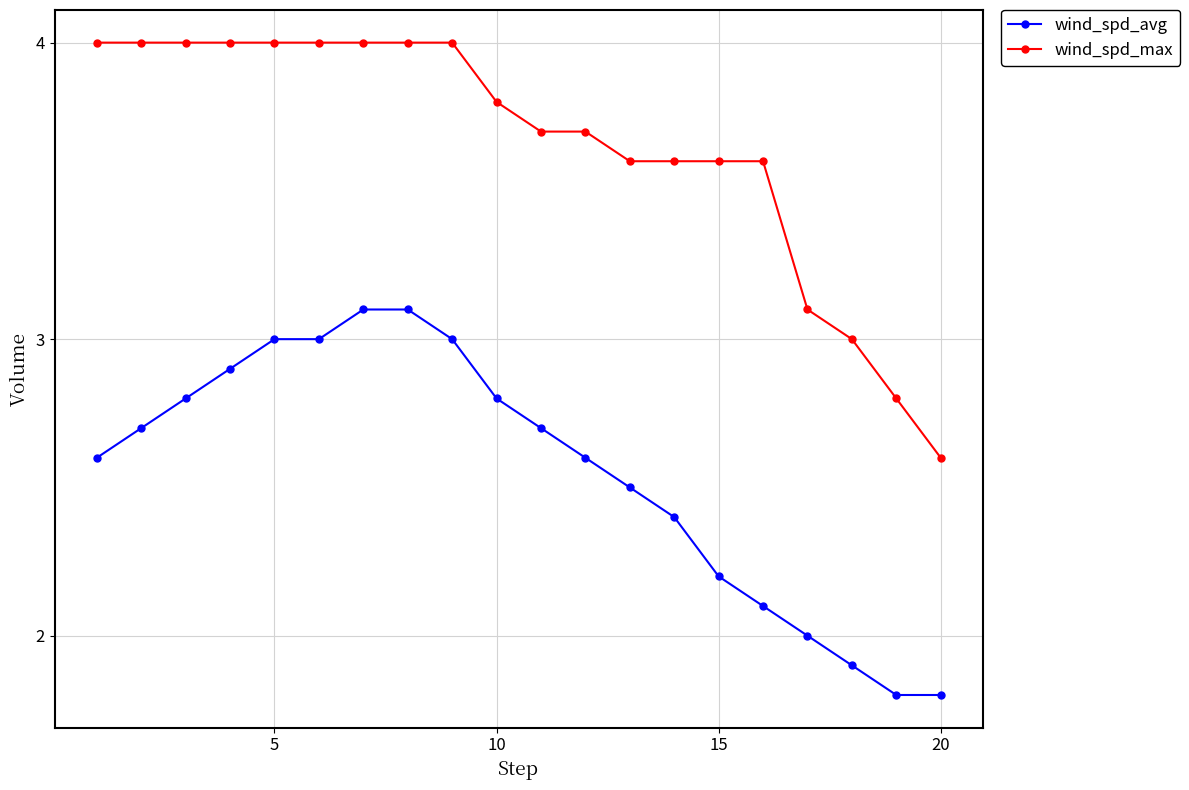

Which series has the widest spread of values?

wind_spd_max